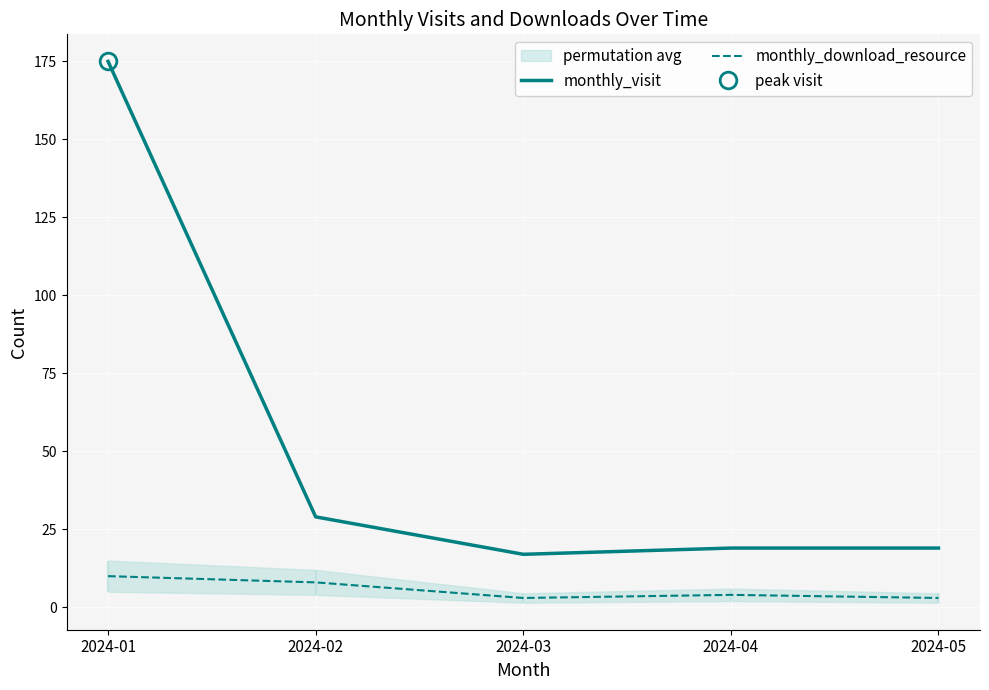

Reading right to left, transcribe all the data shown in this chart.

monthly_visit: 2024-05=19	2024-04=19	2024-03=17	2024-02=29	2024-01=175
monthly_download_resource: 2024-05=3	2024-04=4	2024-03=3	2024-02=8	2024-01=10